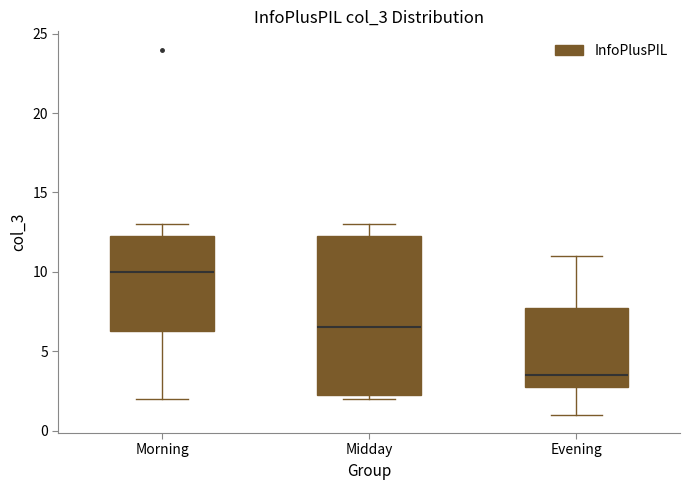

Which box has the lowest median line?

Evening